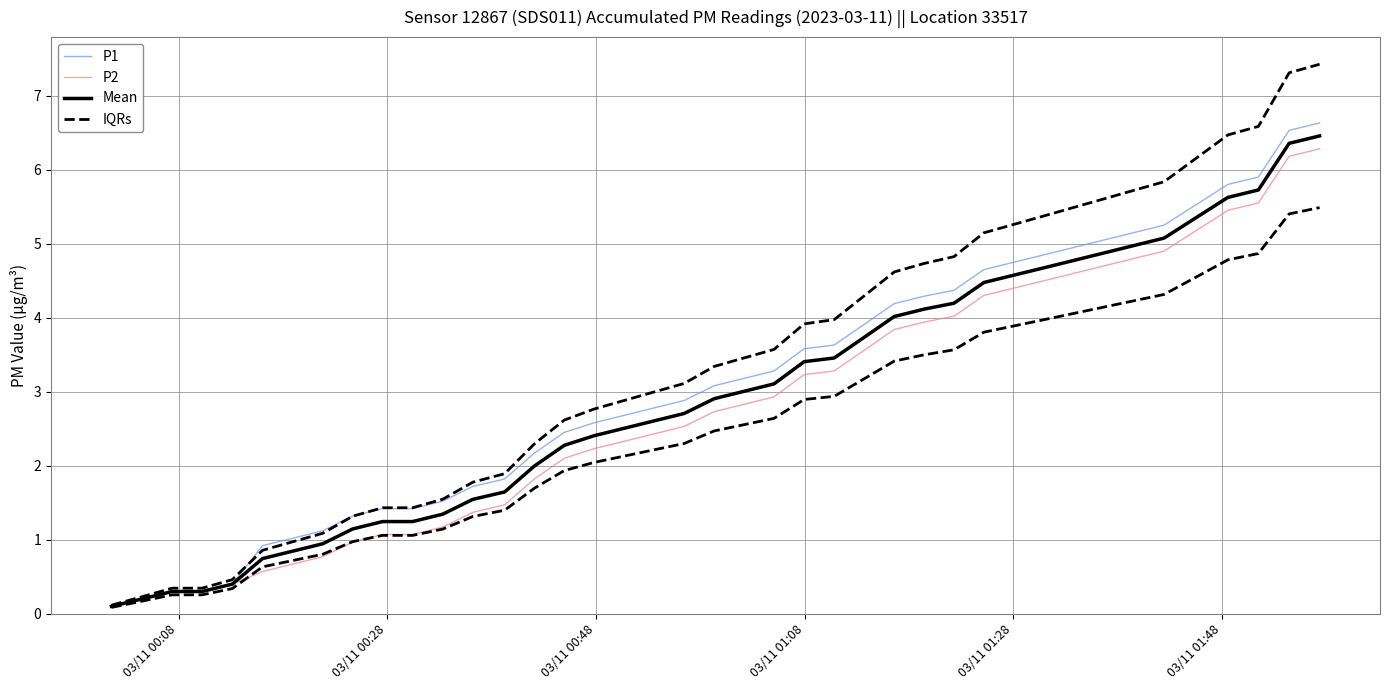

True or false: P2 and P1 intersect in this chart.

False